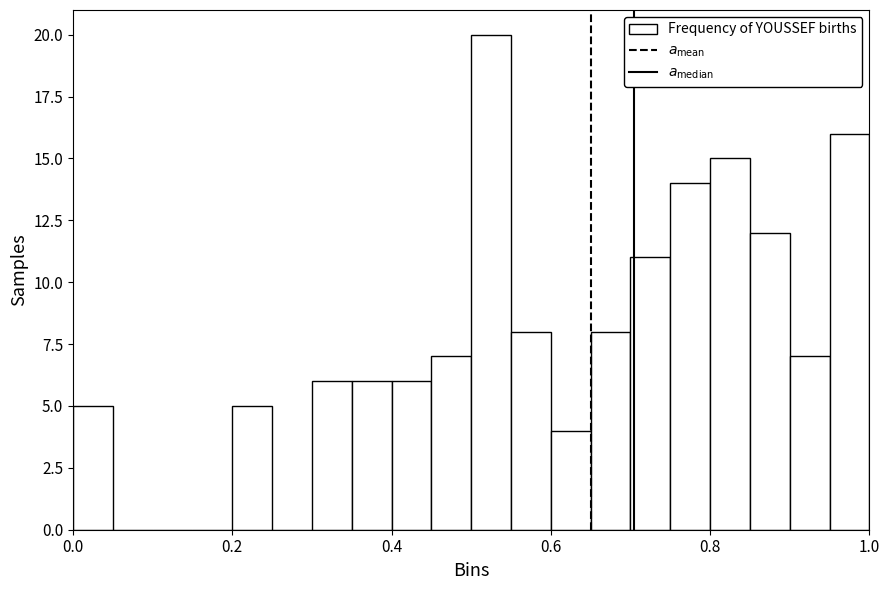

Around what value on the x-axis is the tallest bar? Give the approximate position of its centre, as read against the axis.

0.52